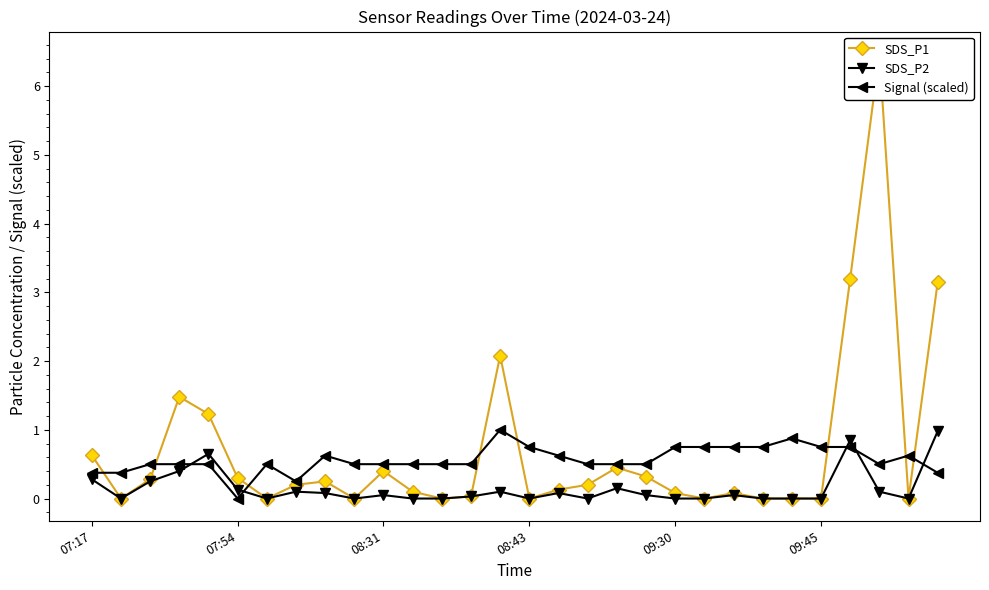

True or false: Signal (scaled) has more than 0 points higher than both neighbors.

True